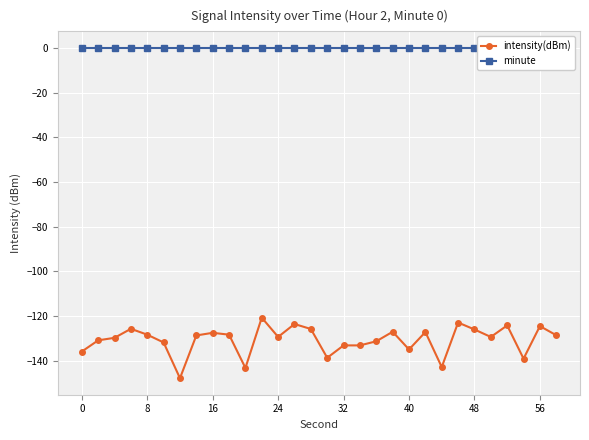

The value of intensity(dBm) at 56 is -201.7. True or false?

False